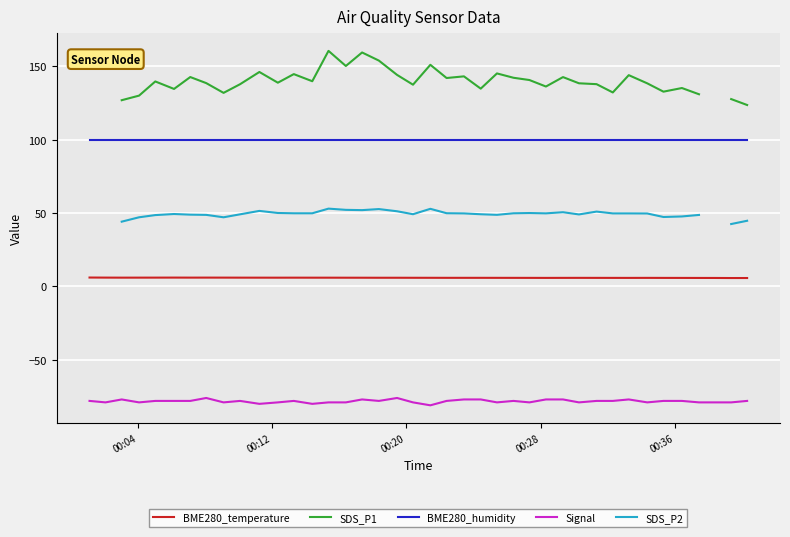

True or false: BME280_humidity and Signal intersect in this chart.

False